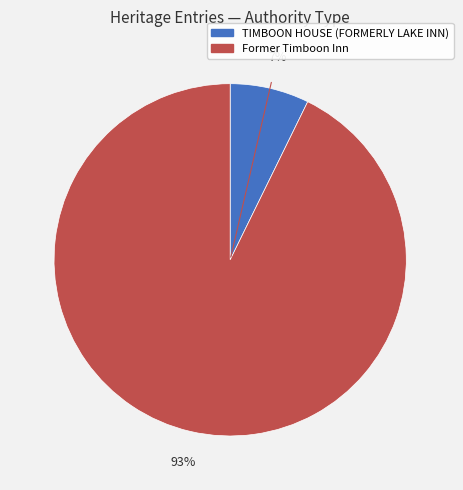

Which slice represents more than half of the pie?

Former Timboon Inn